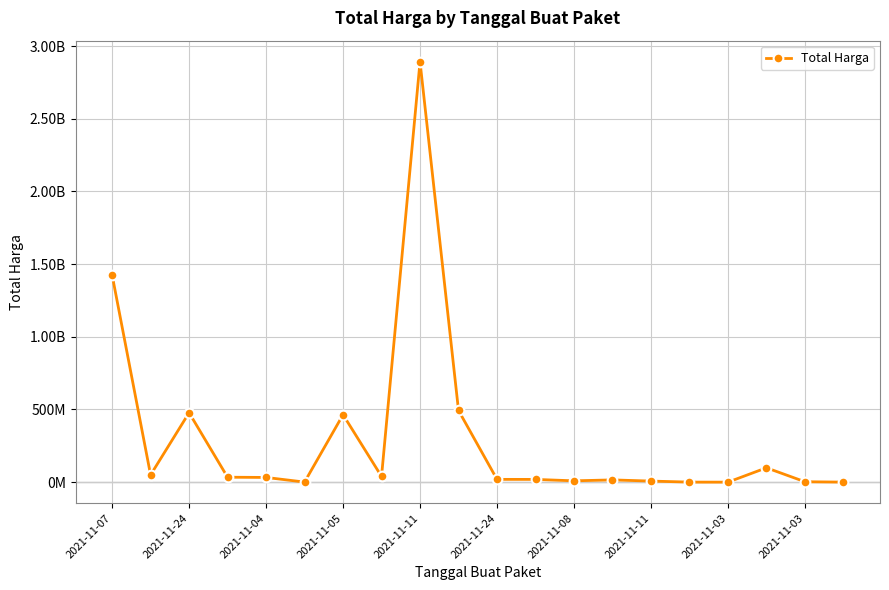

Does the chart have visible grid lines?

Yes